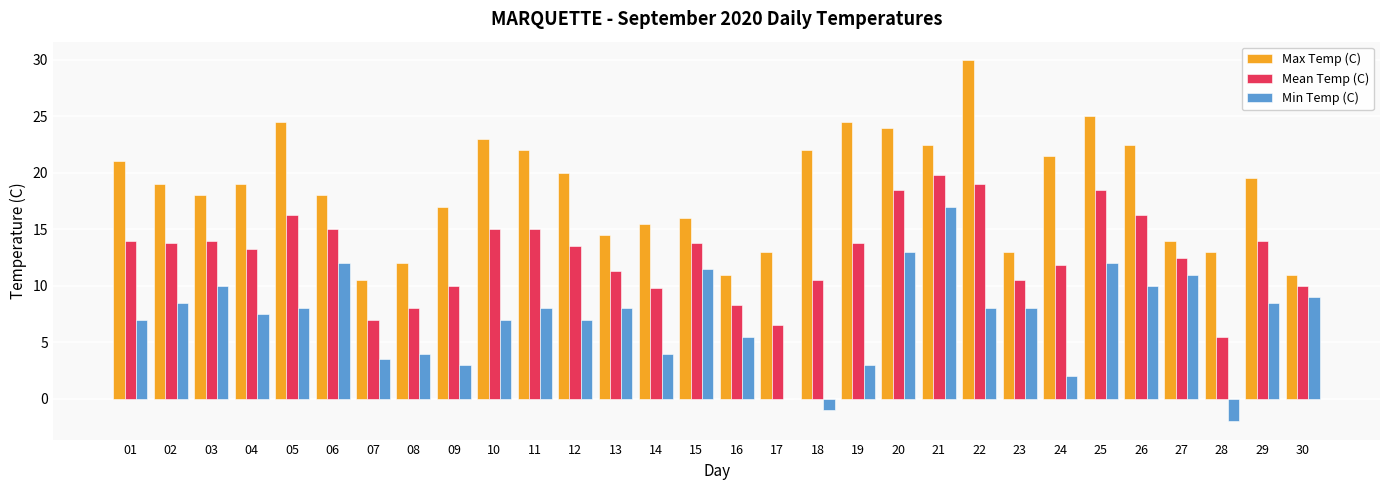

What is the greatest value displayed?

30.0